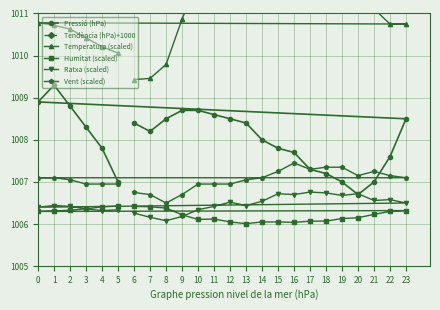

The Temperatura (scaled) series shows 467.8 at 18. True or false?

False